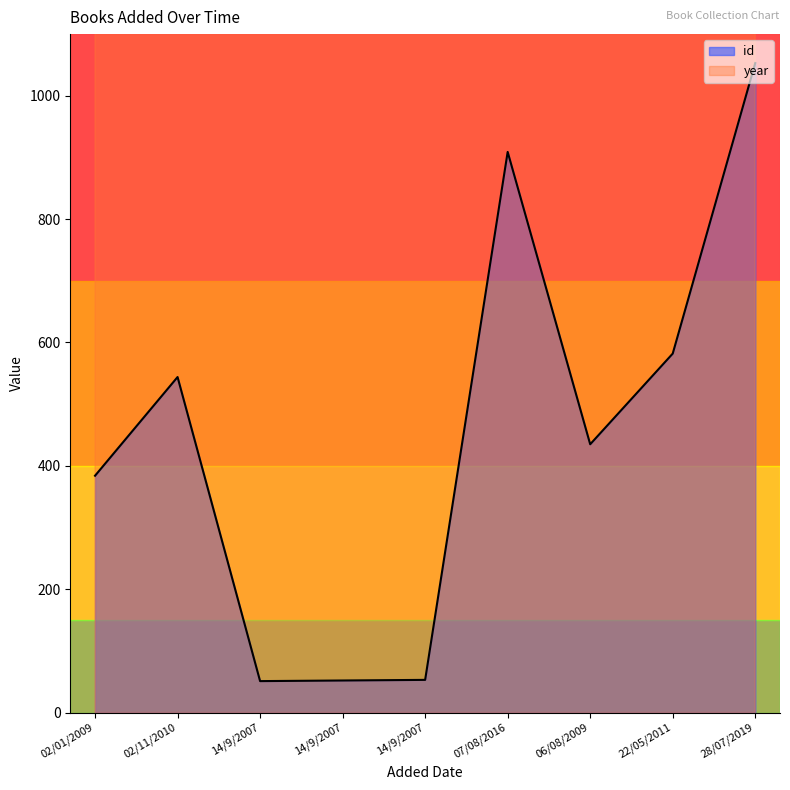

What is the average value of the year series?

2009